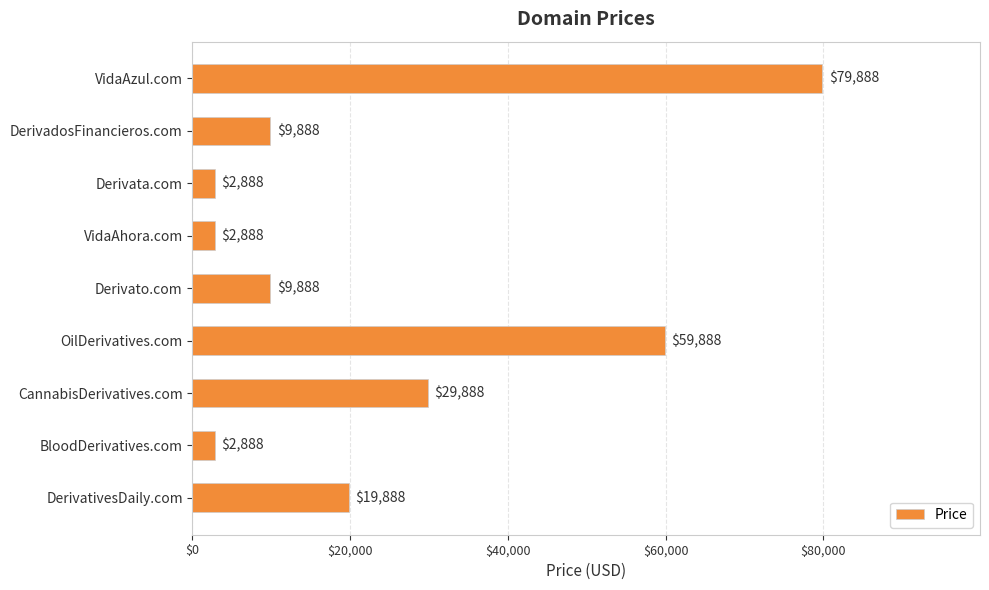

What is the change in value from VidaAhora.com to Derivato.com?

+7000